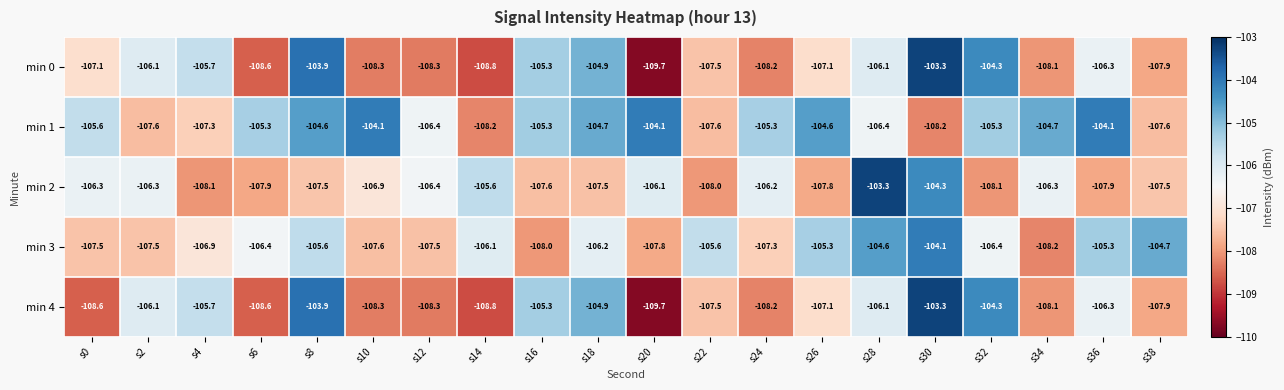

Between s2 and s32, which series saw the biggest shift?

min 1